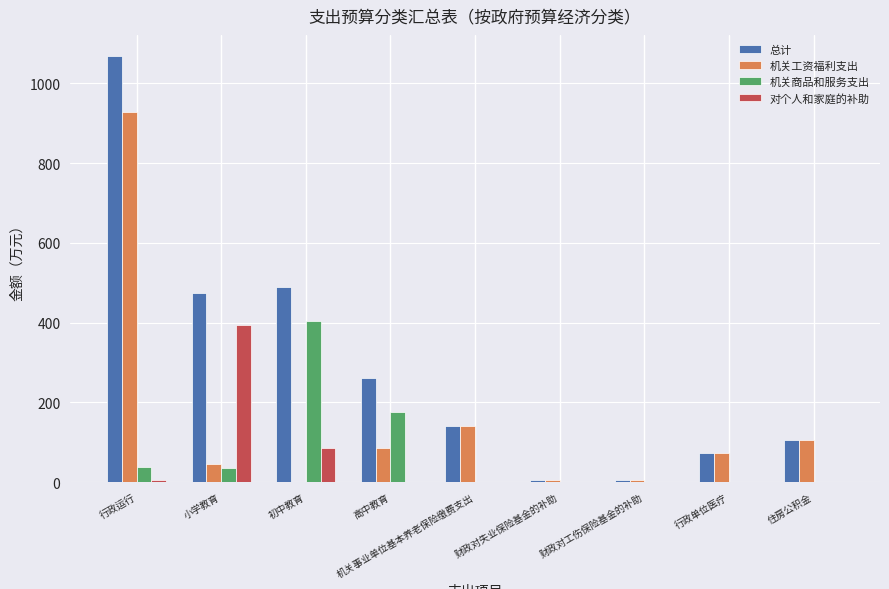

The 机关工资福利支出 series shows 73.4 at 行政单位医疗. True or false?

True